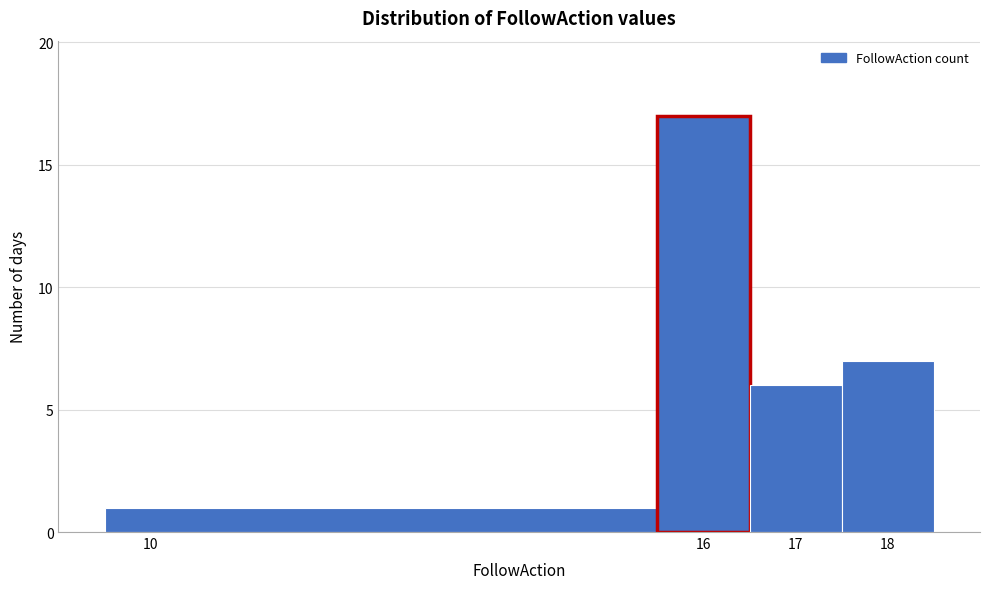

Reading left to right, transcribe this chart: for each bar, give the range it covers on the x-axis and its height. The values are not printed on the chart, so give them approximately, as read against the axis.

9.5 to 15.5: 1
15.5 to 16.5: 17
16.5 to 17.5: 6
17.5 to 18.5: 7